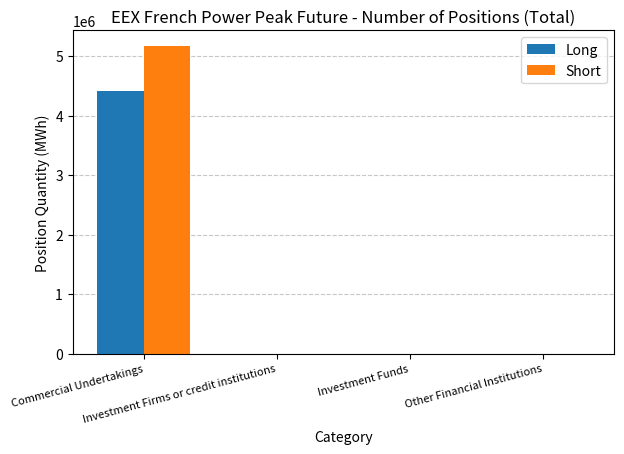

What is the maximum value shown in the chart?

5169924